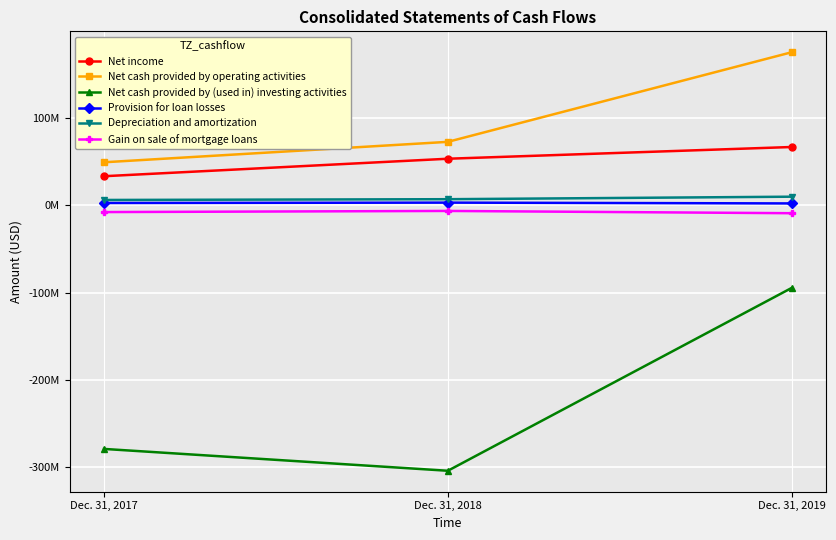

Reading left to right, transcribe all the data shown in this chart.

Net income: 33117000	53117000	66538000
Net cash provided by operating activities: 49064000	72440000	174952000
Net cash provided by (used in) investing activities: -278924000	-303916000	-94725000
Provision for loan losses: 2470000	2906000	1976000
Depreciation and amortization: 5936000	6813000	9688000
Gain on sale of mortgage loans: -7906000	-6613000	-9208000